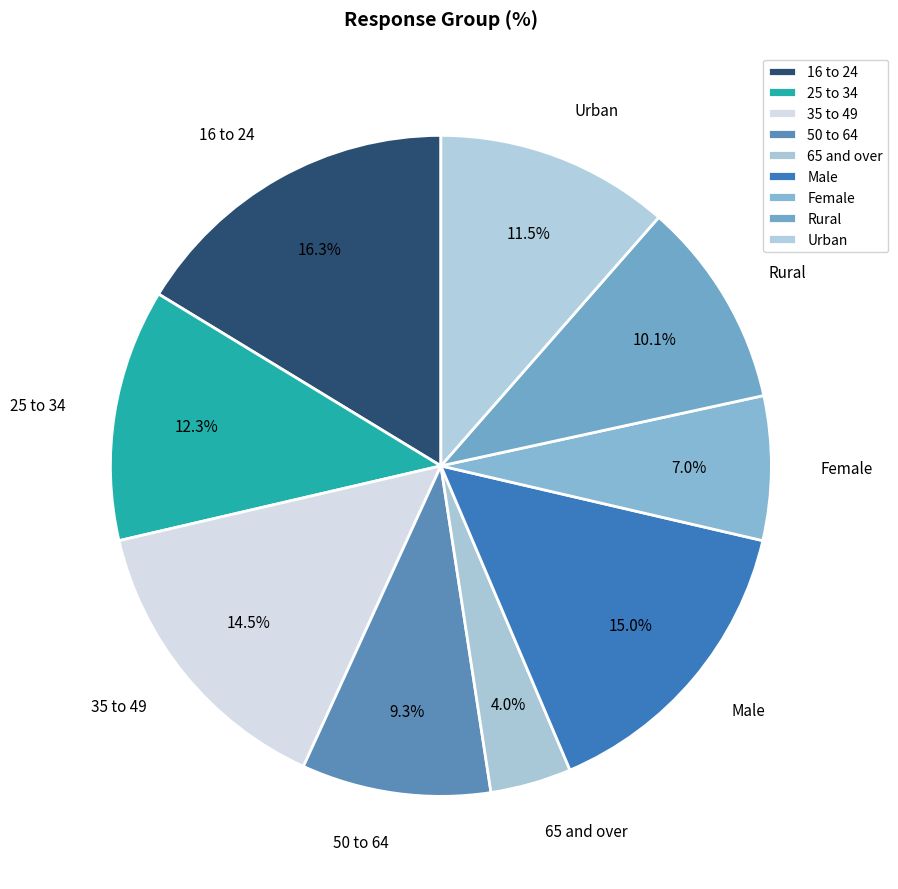

Which slice is the largest?

16 to 24